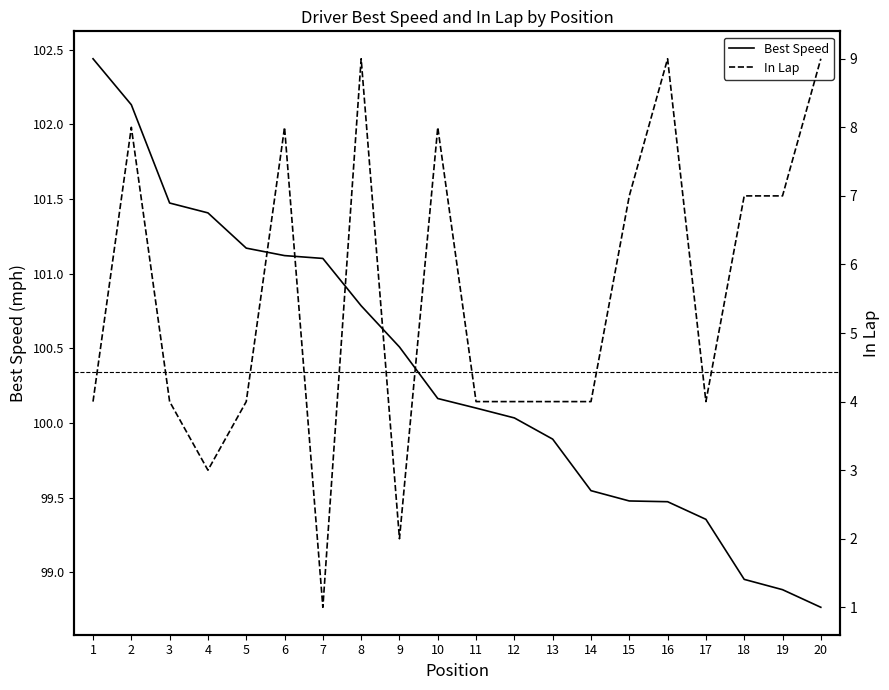

Between 10 and 12, which series saw the biggest shift?

In Lap